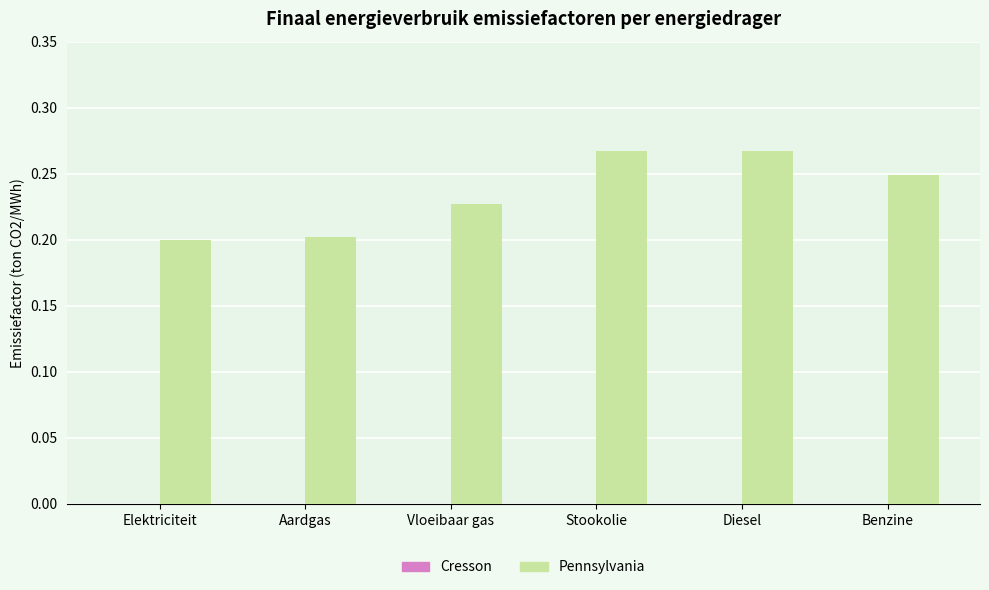

How many bars are there in total?

6